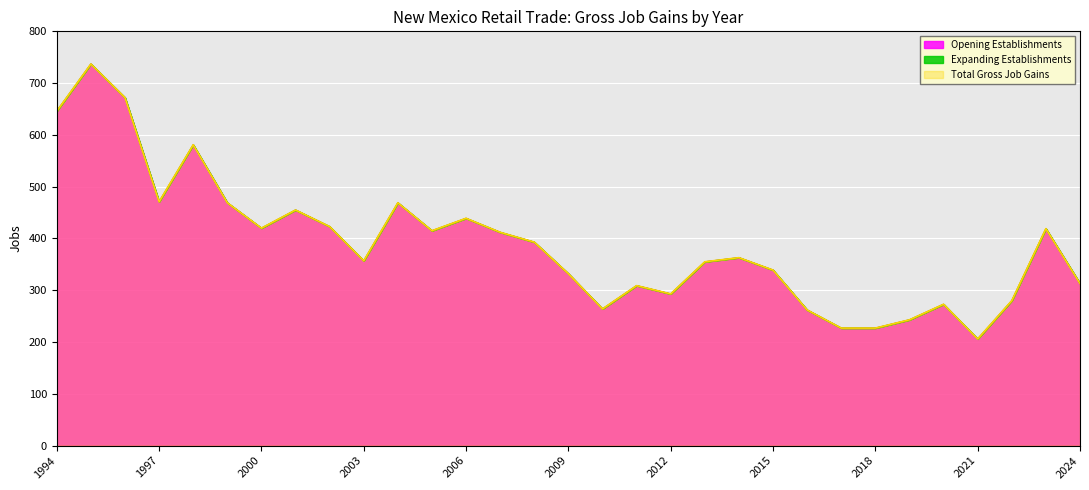

True or false: Opening Establishments and Total Gross Job Gains cross at least once.

False